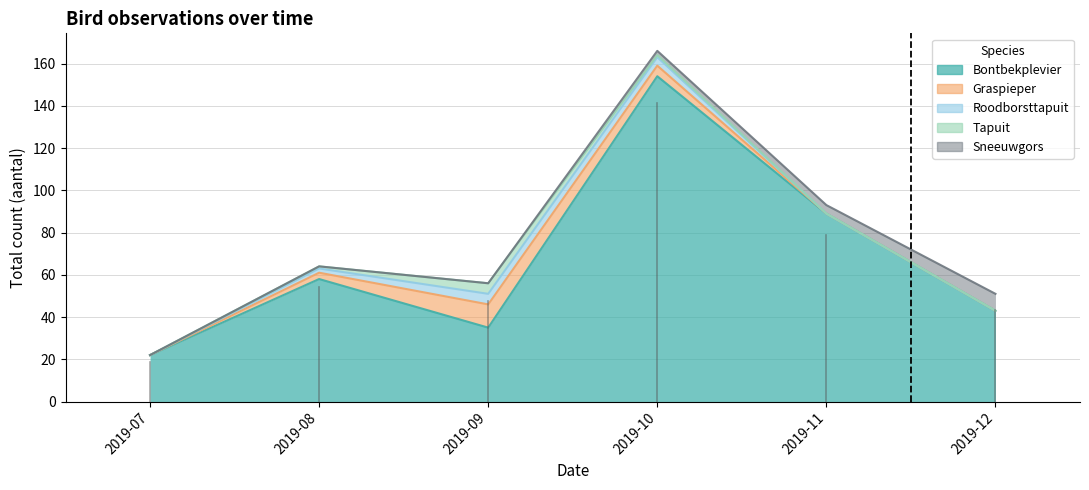

What is the sum of all Roodborsttapuit values?

11